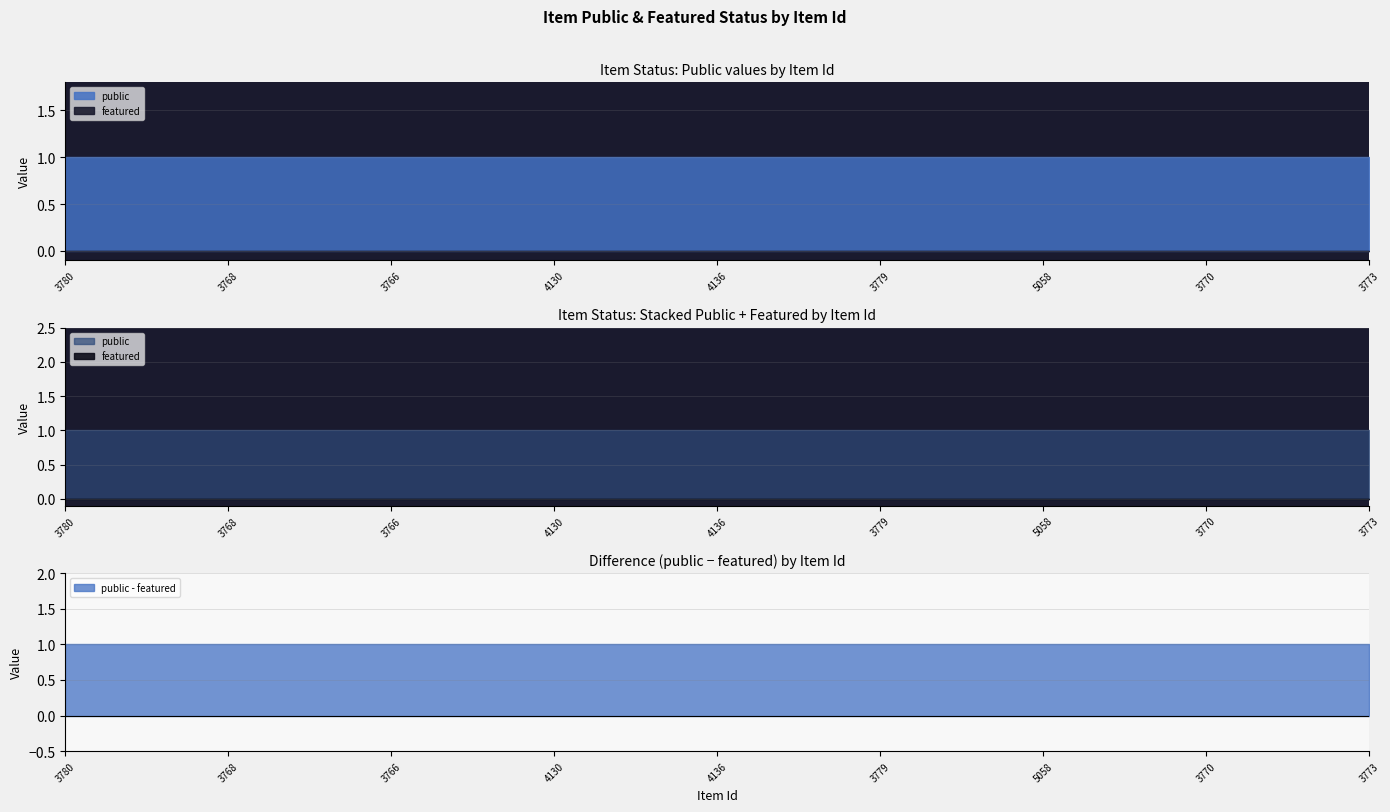

Rank the series at 3778 from highest to lowest value.

public, featured